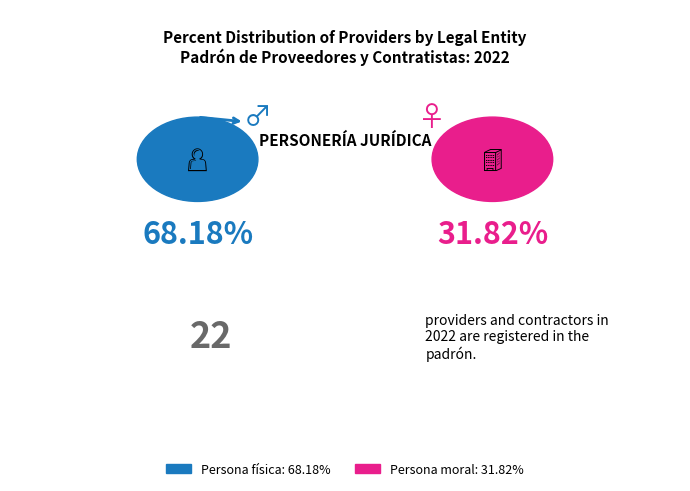

What is the majority slice?

Persona física